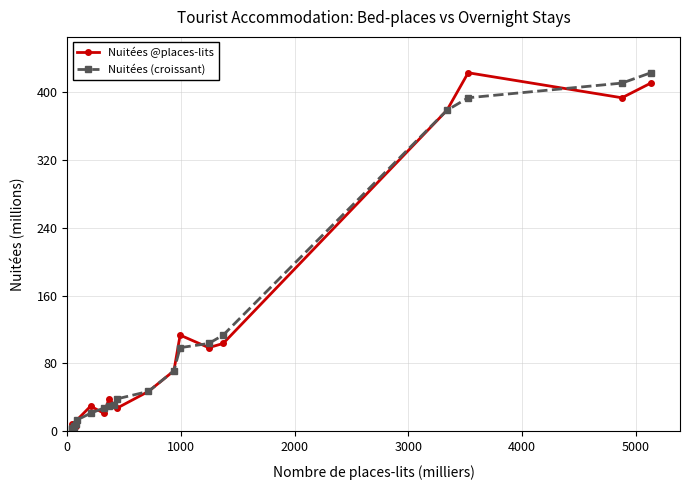

What are all the series names shown in the legend?

Nuitées @places-lits, Nuitées (croissant)